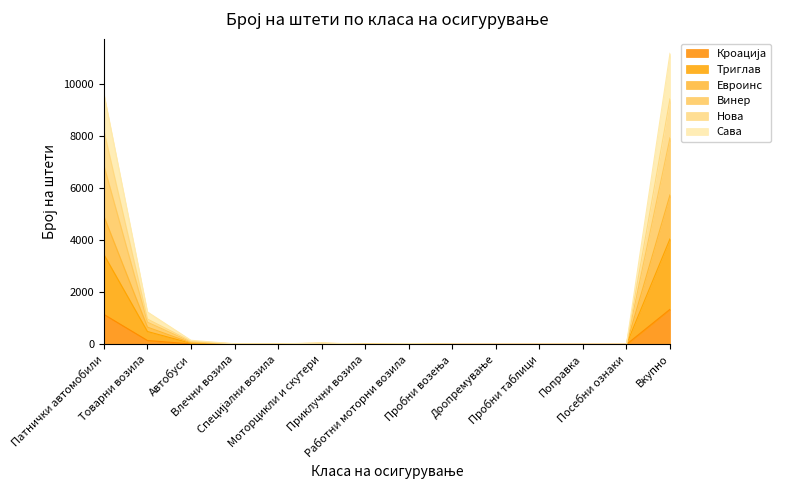

Reading left to right, transcribe all the data shown in this chart.

Кроација: Патнички автомобили=1153	Товарни возила=151	Автобуси=19	Влечни возила=3	Специјални возила=4	Моторцикли и скутери=15	Приклучни возила=1	Работни моторни возила=2	Пробни возења=0	Доопремување=0	Пробни таблици=0	Поправка=0	Посебни ознаки=0	Вкупно=1348
Триглав: Патнички автомобили=3451	Товарни возила=497	Автобуси=44	Влечни возила=10	Специјални возила=8	Моторцикли и скутери=31	Приклучни возила=7	Работни моторни возила=6	Пробни возења=0	Доопремување=0	Пробни таблици=0	Поправка=0	Посебни ознаки=0	Вкупно=4054
Евроинс: Патнички автомобили=8206	Товарни возила=973	Автобуси=126	Влечни возила=21	Специјални возила=21	Моторцикли и скутери=49	Приклучни возила=10	Работни моторни возила=26	Пробни возења=0	Доопремување=0	Пробни таблици=0	Поправка=0	Посебни ознаки=0	Вкупно=9432
Винер: Патнички автомобили=6869	Товарни возила=854	Автобуси=96	Влечни возила=21	Специјални возила=18	Моторцикли и скутери=45	Приклучни возила=9	Работни моторни возила=23	Пробни возења=0	Доопремување=0	Пробни таблици=0	Поправка=0	Посебни ознаки=0	Вкупно=7935
Нова: Патнички автомобили=9625	Товарни возила=1248	Автобуси=159	Влечни возила=26	Специјални возила=21	Моторцикли и скутери=55	Приклучни возила=10	Работни моторни возила=35	Пробни возења=0	Доопремување=0	Пробни таблици=0	Поправка=0	Посебни ознаки=0	Вкупно=11179
Сава: Патнички автомобили=4921	Товарни возила=665	Автобуси=60	Влечни возила=16	Специјални возила=14	Моторцикли и скутери=38	Приклучни возила=9	Работни моторни возила=20	Пробни возења=0	Доопремување=0	Пробни таблици=0	Поправка=0	Посебни ознаки=0	Вкупно=5743